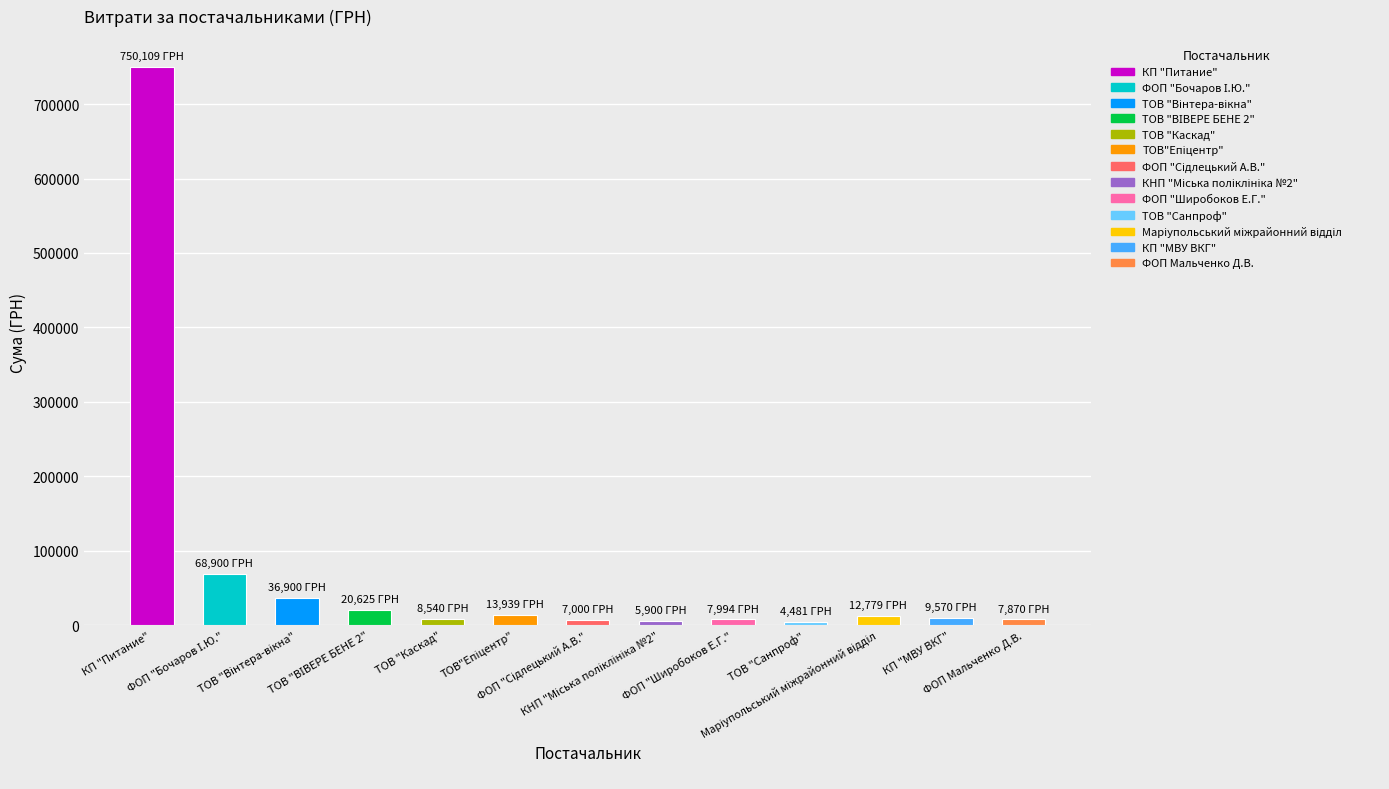

Count the number of categories in the chart.

13